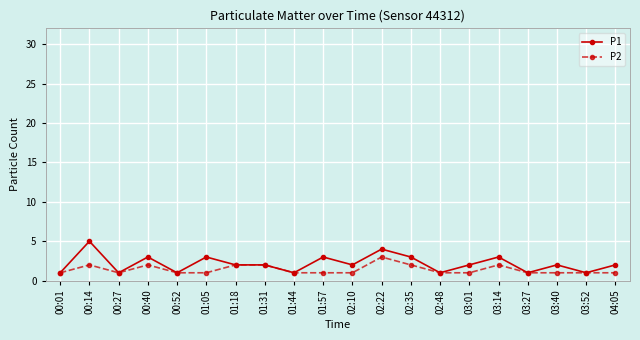

Is it true that P1 equals 1 at 02:48?

True